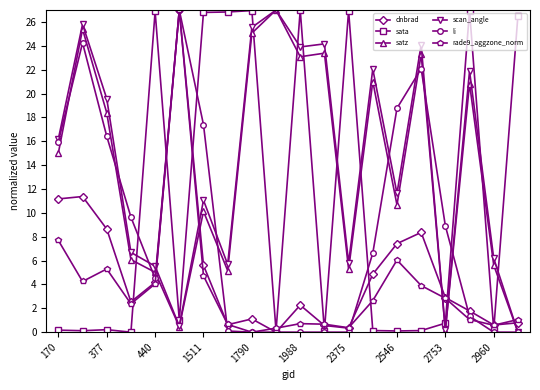

What is the value of the sata point at the 5th from the left?

26.9